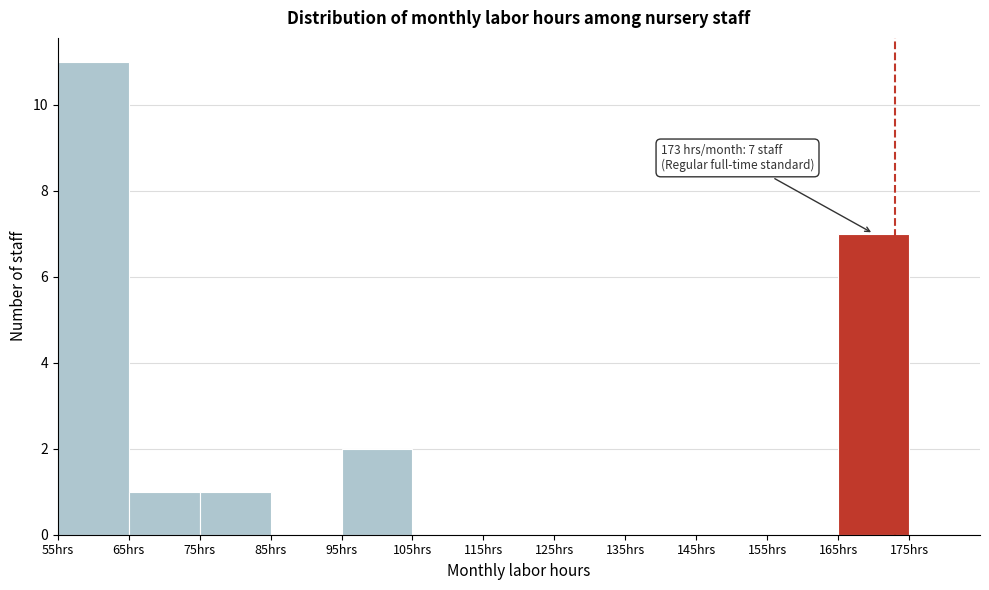

Which range on the x-axis has the tallest bar?

55 to 65